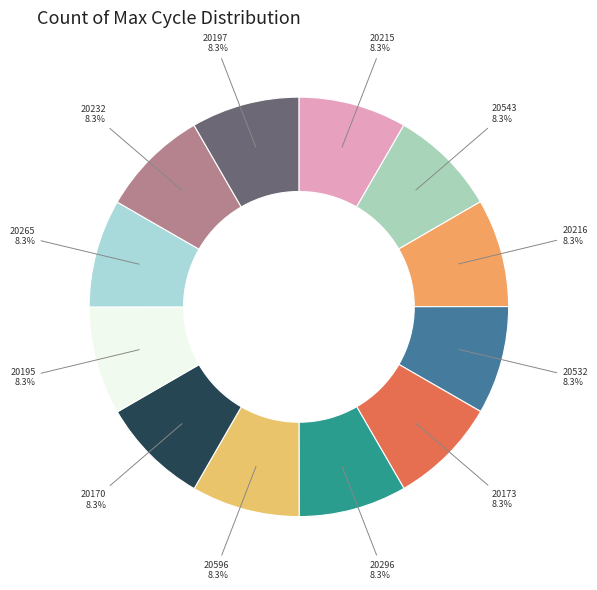

To the nearest percent, what is the average slice percentage?

8%